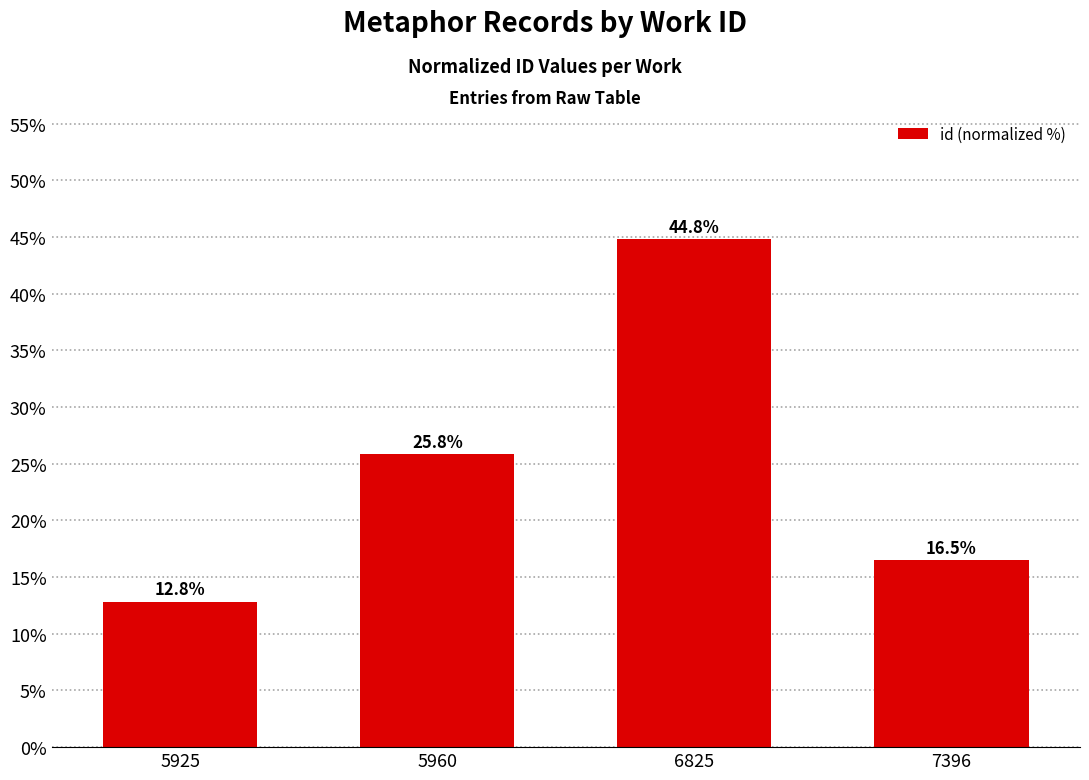

Reading left to right, what are all the values shown in this chart?

12.8	25.8	44.8	16.5